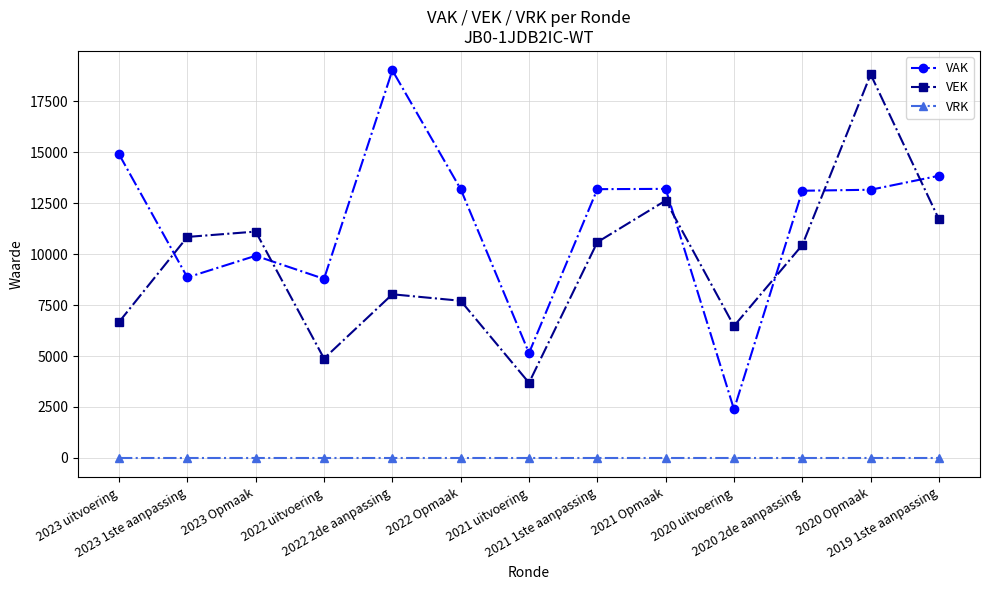

True or false: VEK has more than 1 points higher than both neighbors.

True